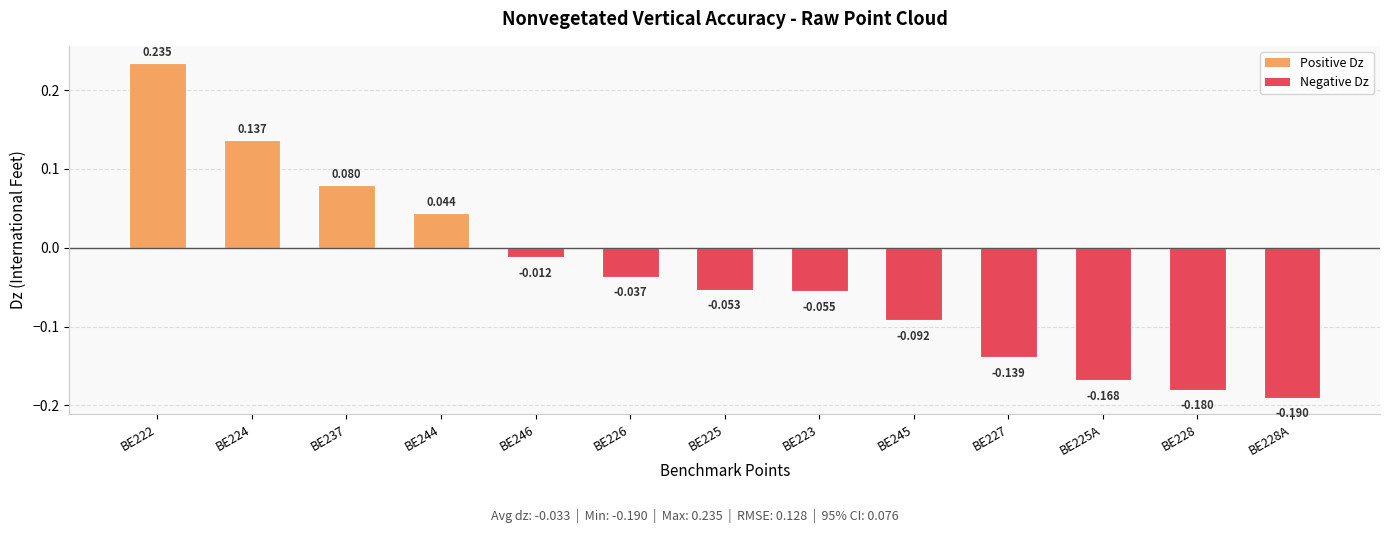

Is it true that the value at BE237 is 0.1?

True